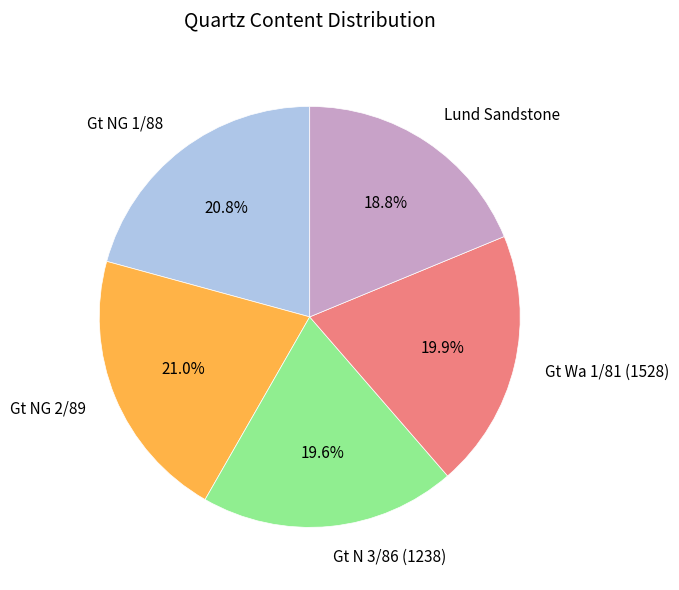

Is there any slice that represents more than half of the pie?

No